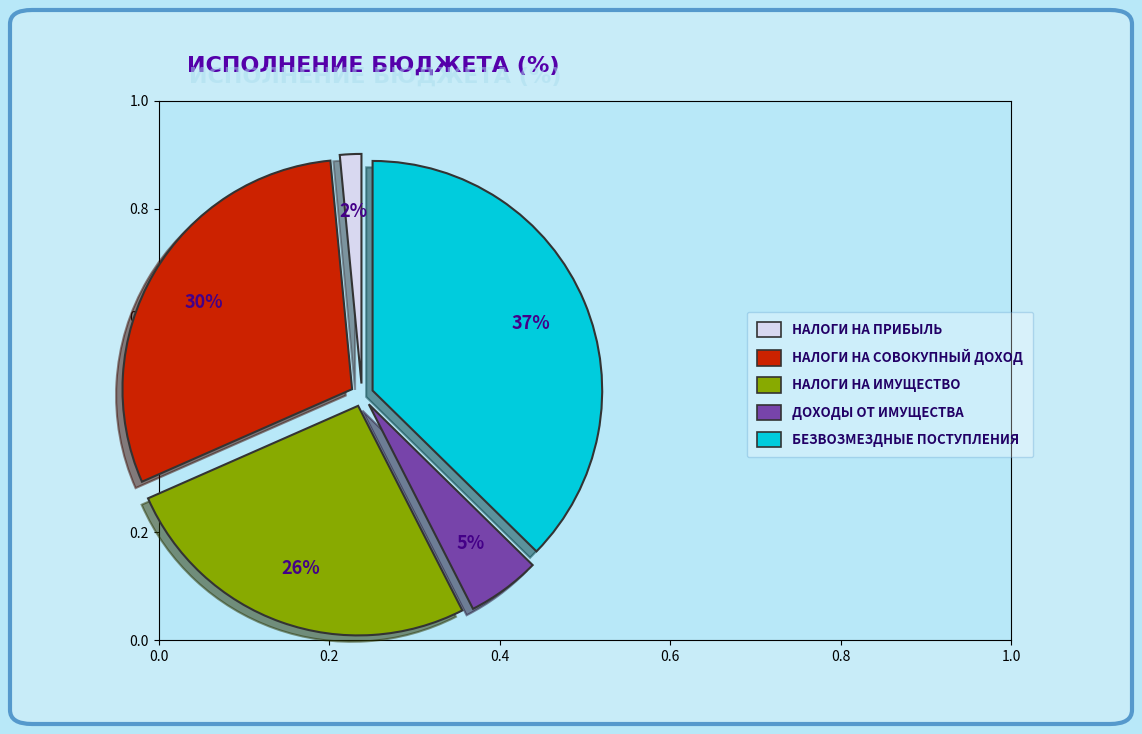

To the nearest percent, what is the average slice percentage?

20%